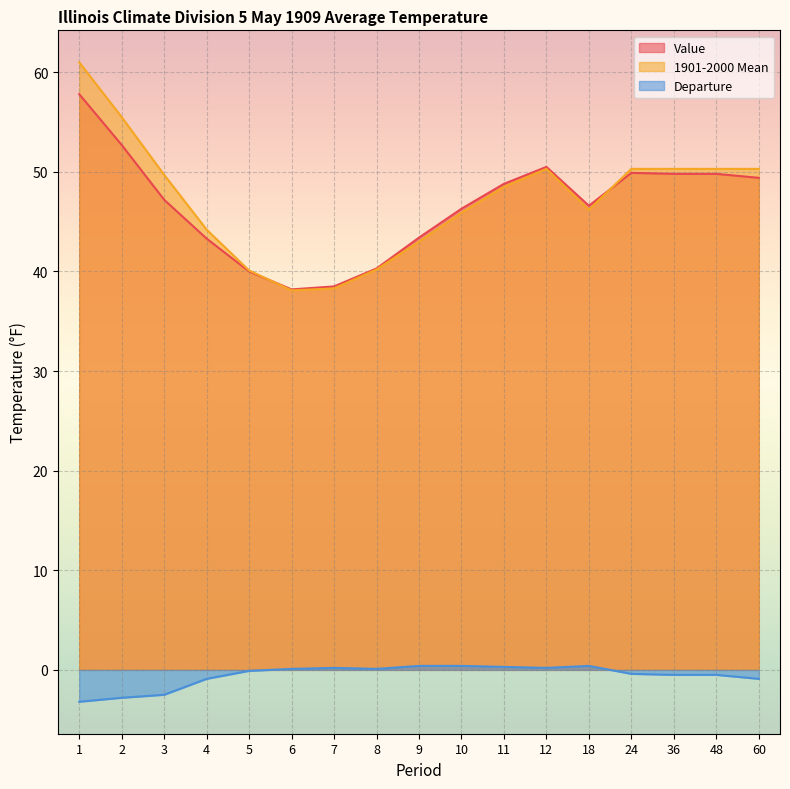

What is the difference between the maximum and minimum values in the 1901-2000 Mean series?

22.9